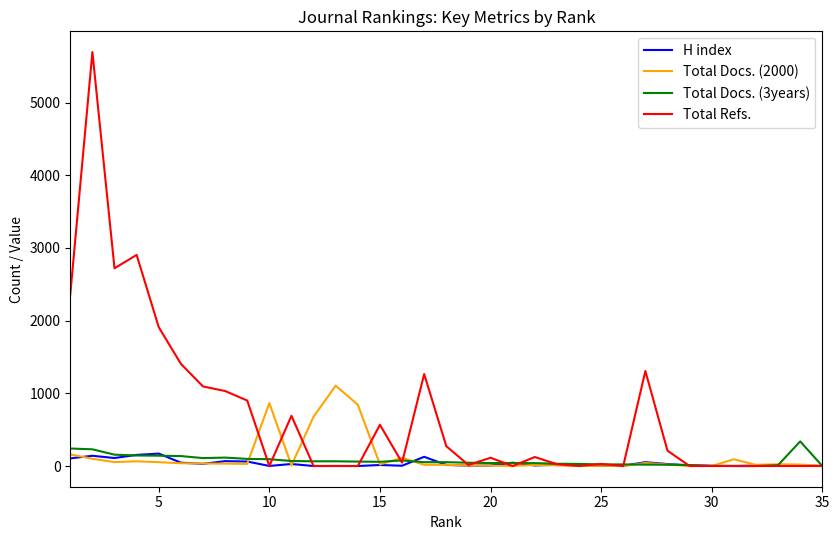

Which series has the widest spread of values?

Total Refs.